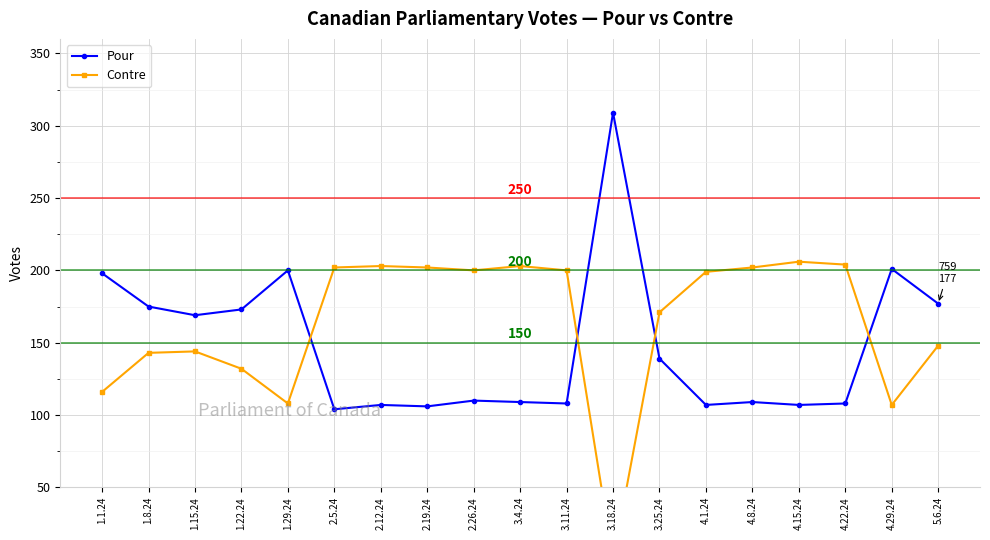

How many times do Contre and Pour cross each other?

4